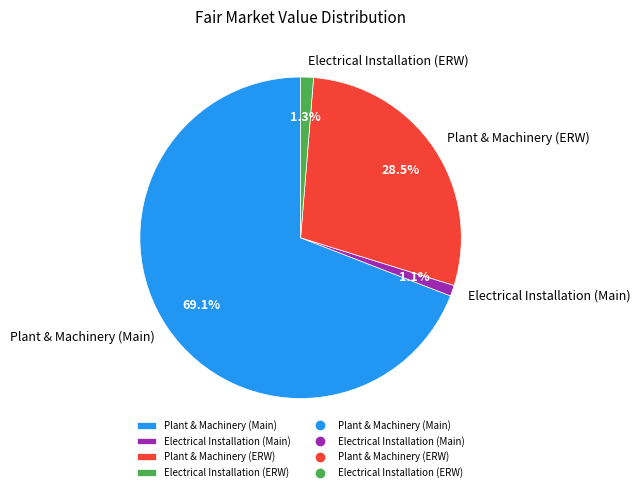

Count the number of slices in the pie.

4